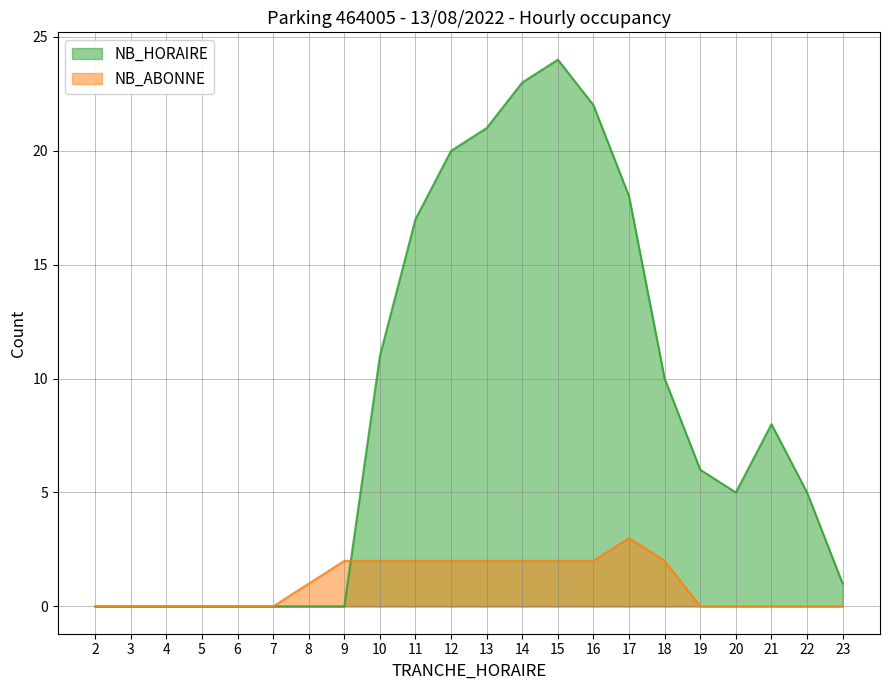

Is it true that NB_ABONNE equals 2 at 14?

True